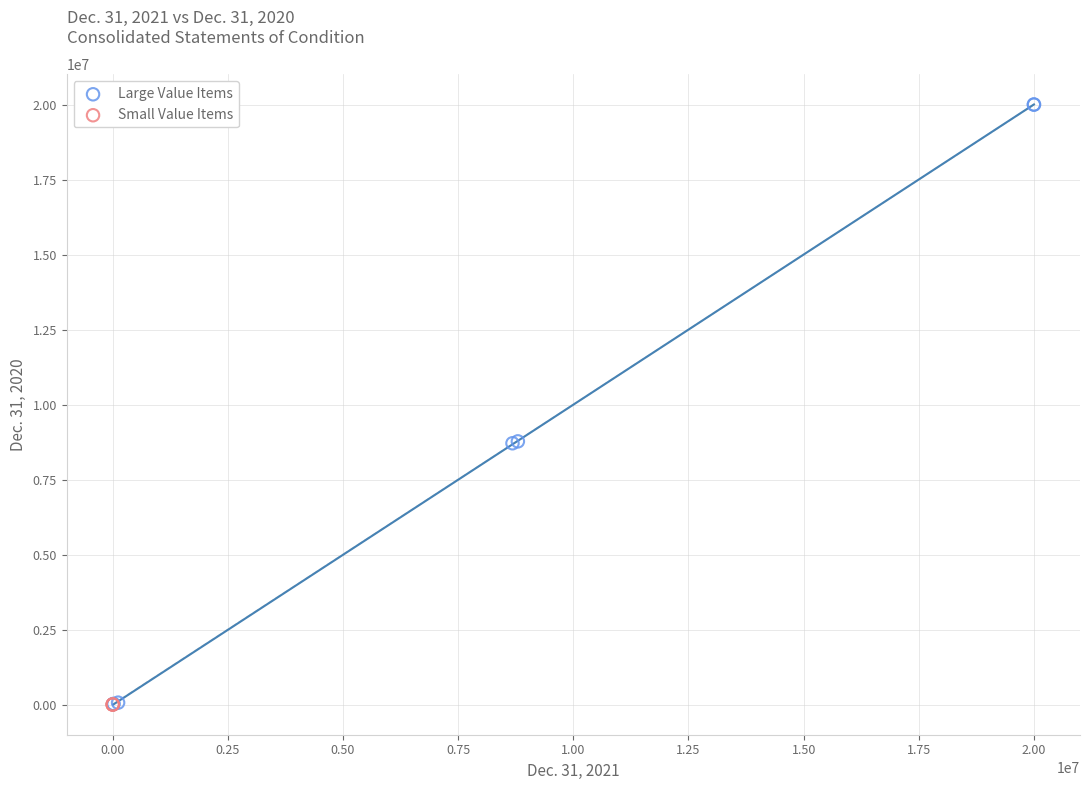

Which series contains the highest Y value?

Large Value Items